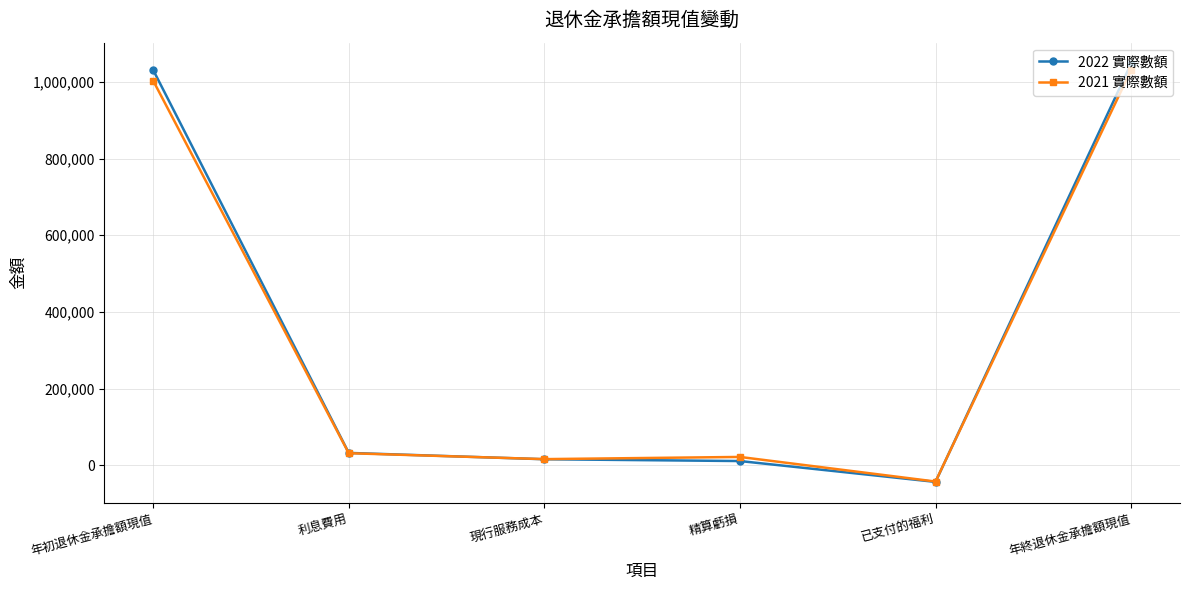

What is the minimum value shown in the chart?

-43089